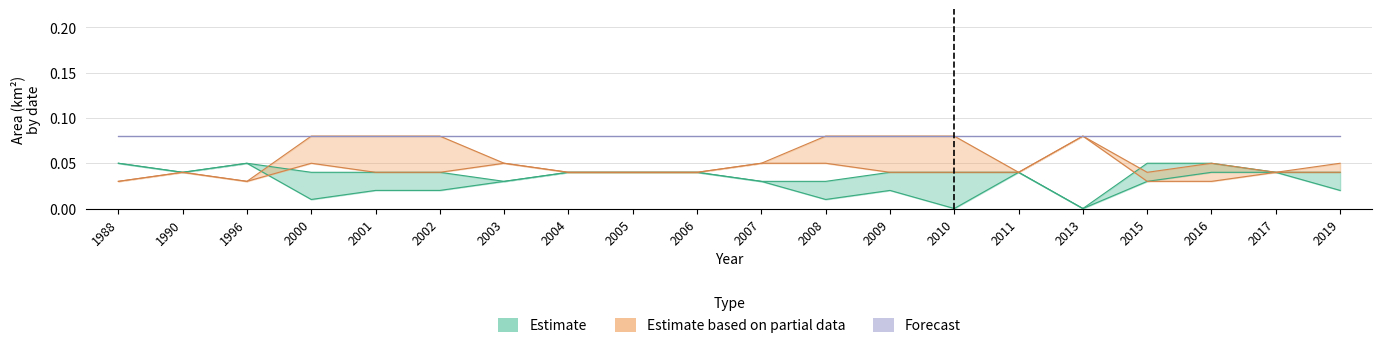

What is the difference between the second highest and second lowest values in the landArea_high series?

0.1